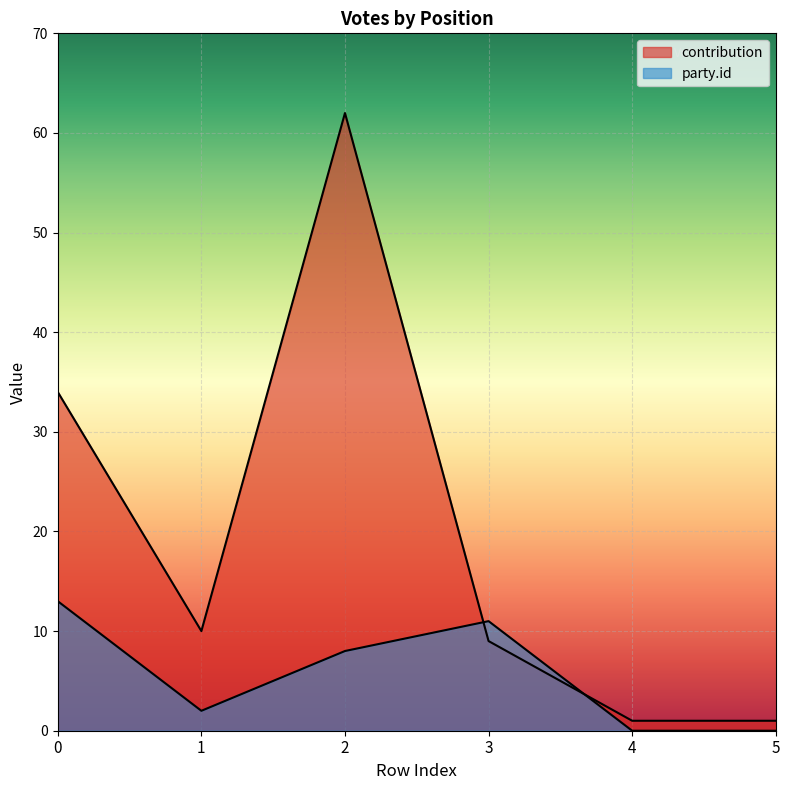

What is the total value across all series at 1?

12